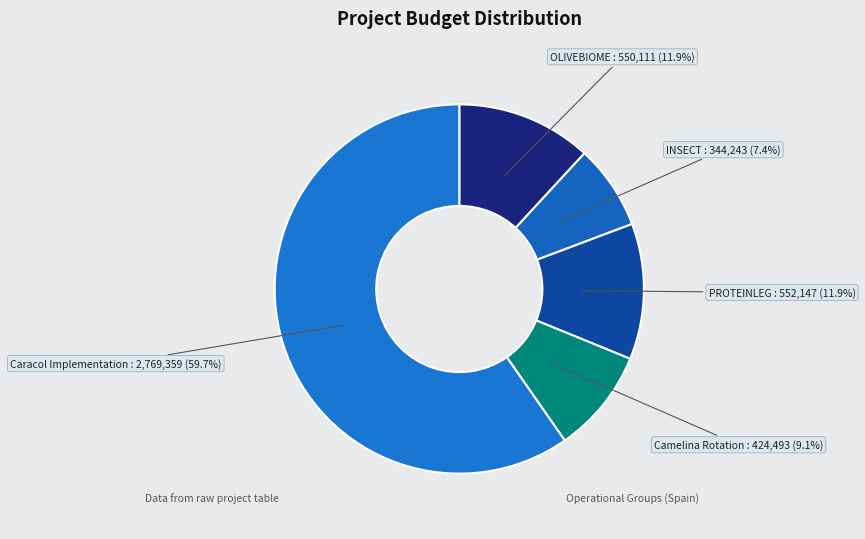

Rank the categories by value from highest to lowest.

Caracol Implementation, PROTEINLEG, OLIVEBIOME, Camelina Rotation, INSECT